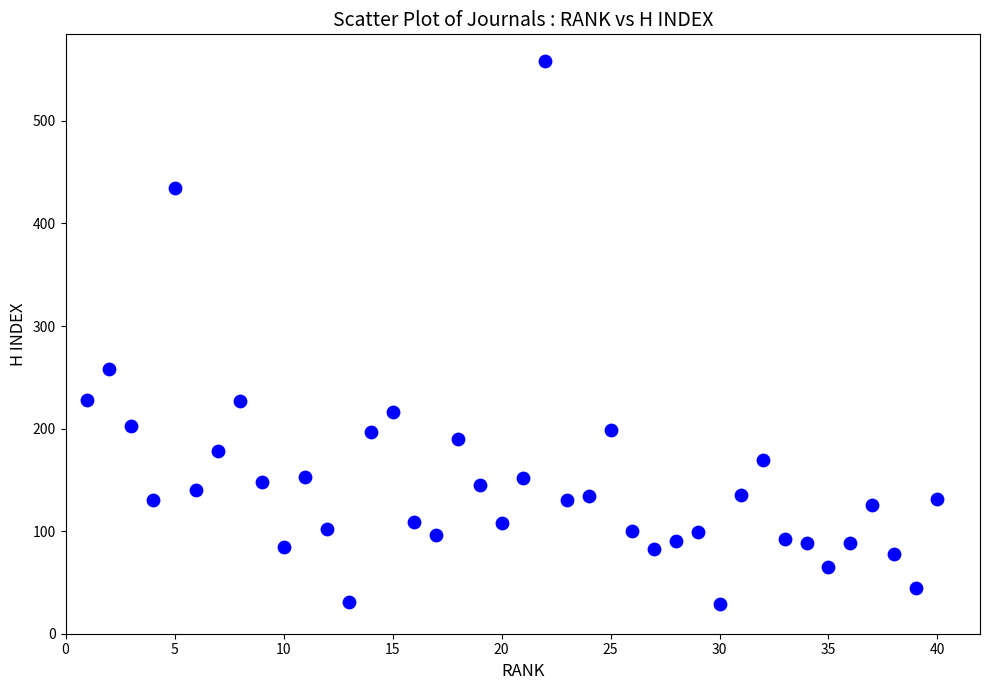

What Y value in the scatter plot is closest to 293?

258